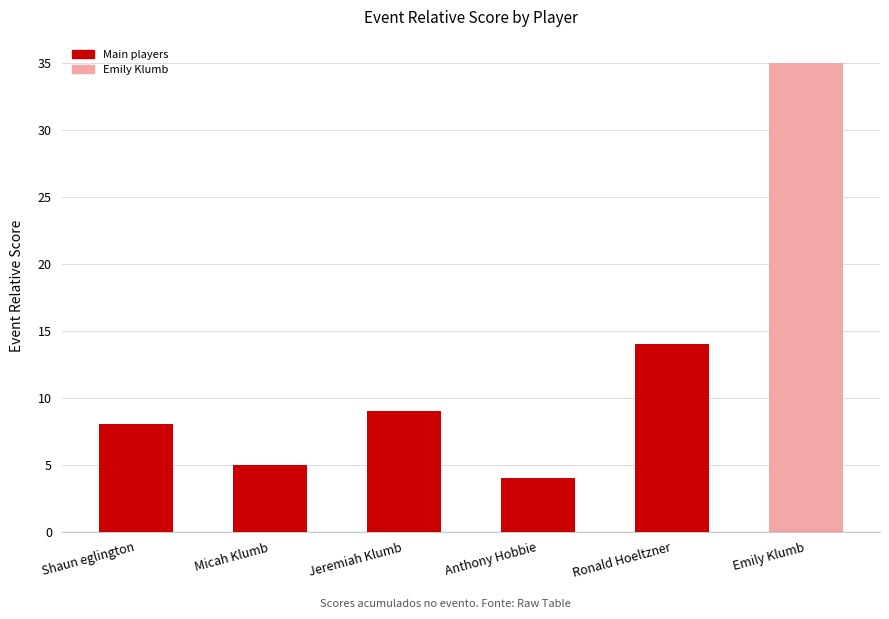

What is the difference between the values at Emily Klumb and Ronald Hoeltzner?

21